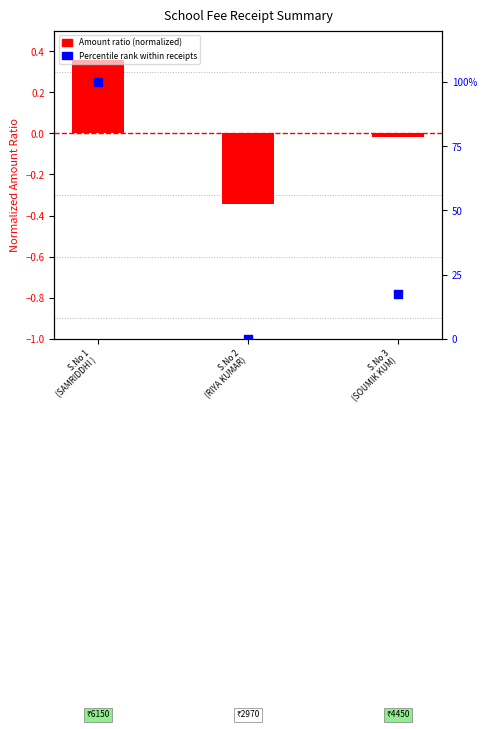

At how many categories does at least one series exceed 21?

1